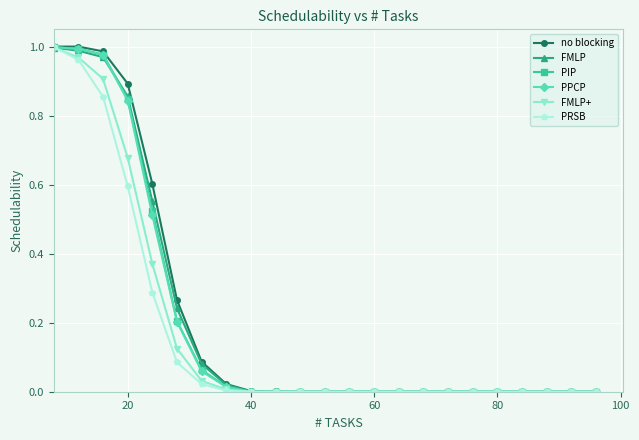

Which series has the widest spread of values?

no blocking